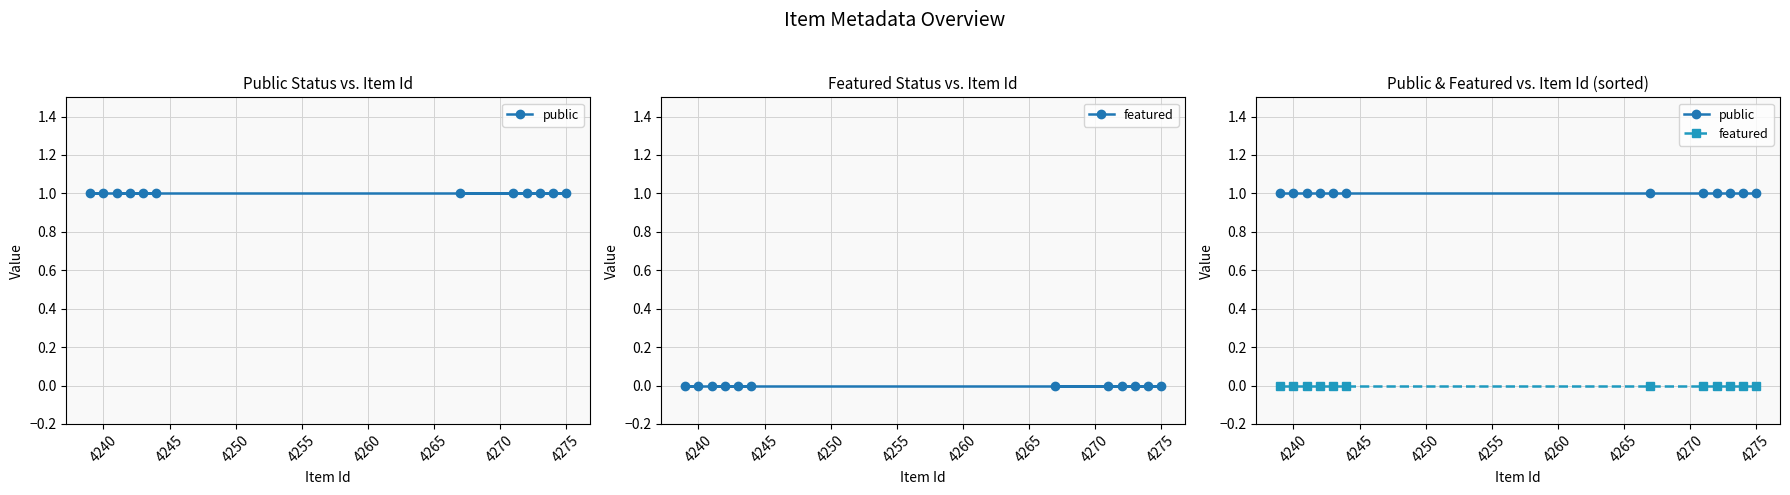

Reading left to right, transcribe all the data shown in this chart.

public: 1	1	1	1	1	1	1	1	1	1	1	1
featured: 0	0	0	0	0	0	0	0	0	0	0	0